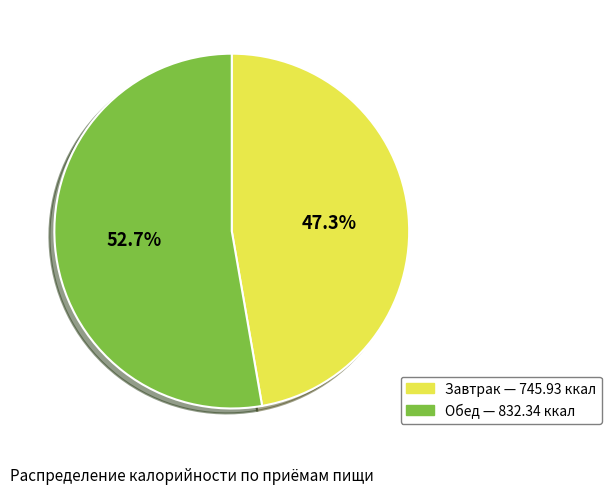

True or false: Обед accounts for 53% of the total.

True